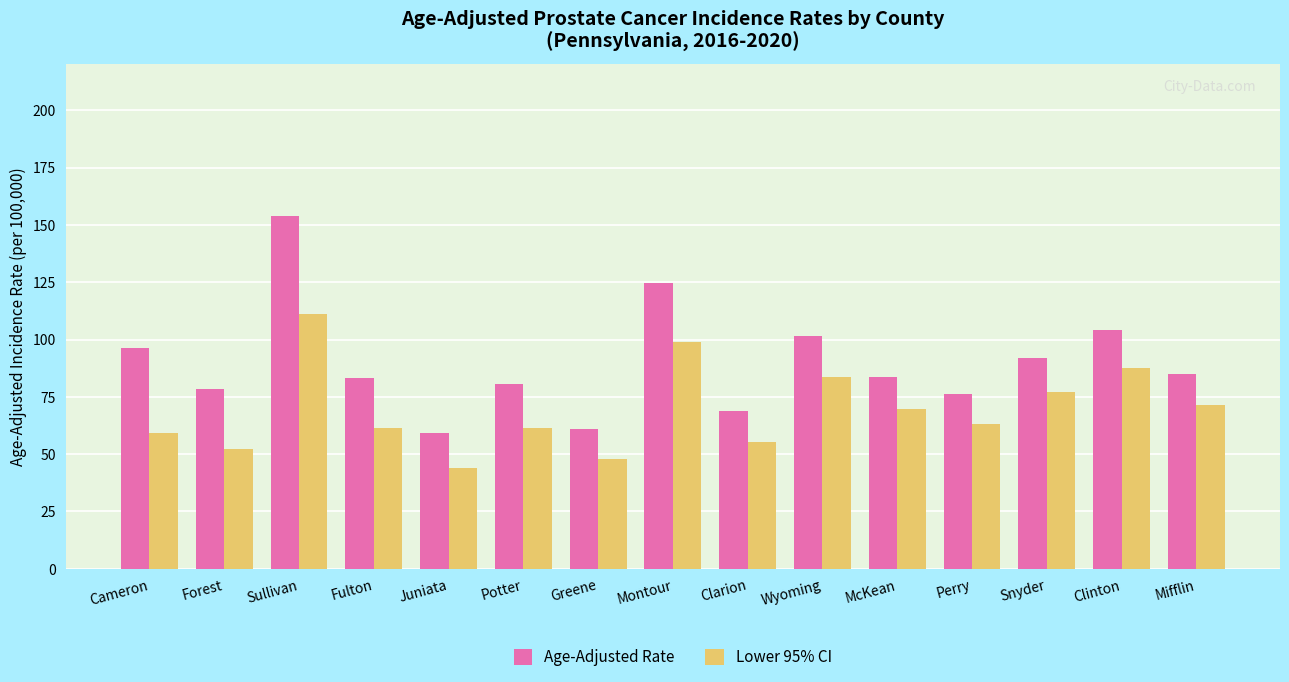

What is the sum of the Age-Adjusted Rate values at Sullivan and Wyoming?

255.3